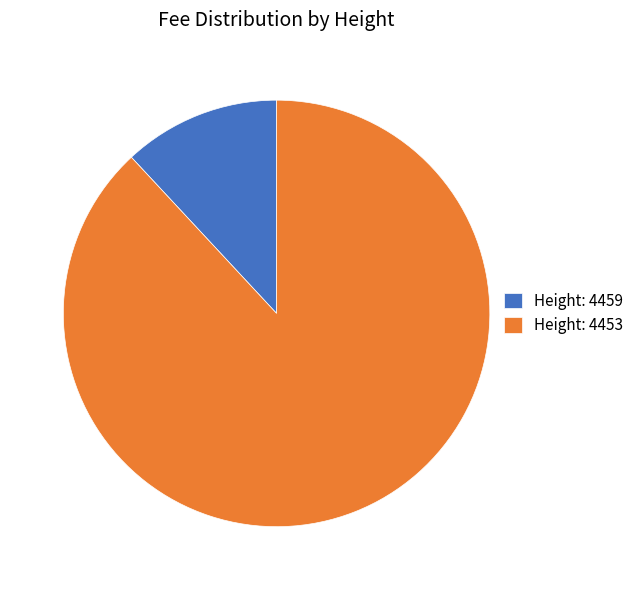

What is the majority slice?

Height: 4453